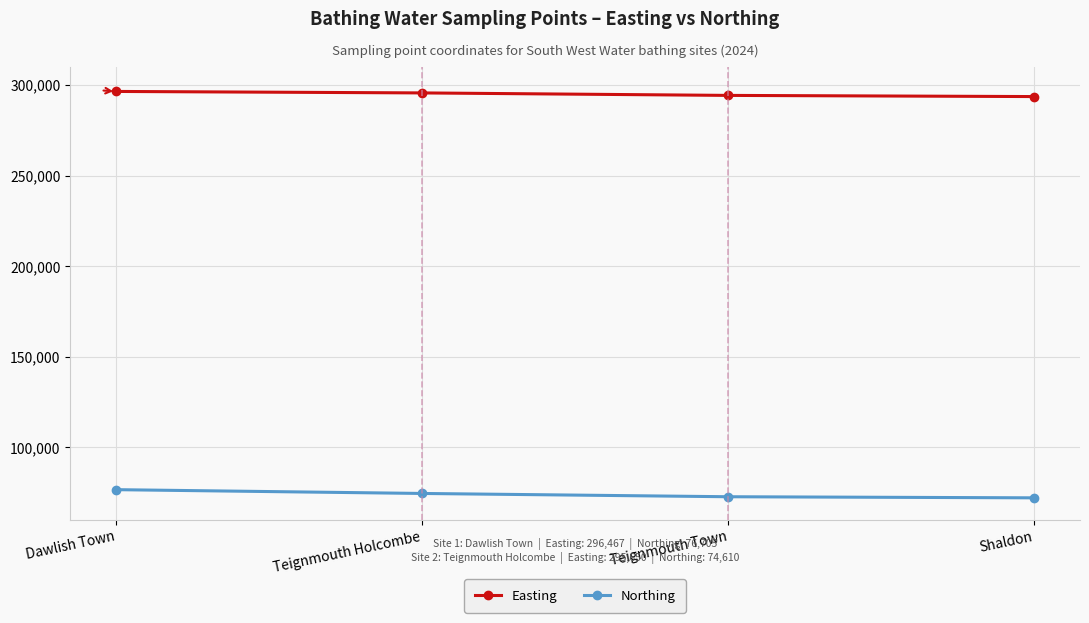

At which label does Easting first exceed 295650?

Dawlish Town